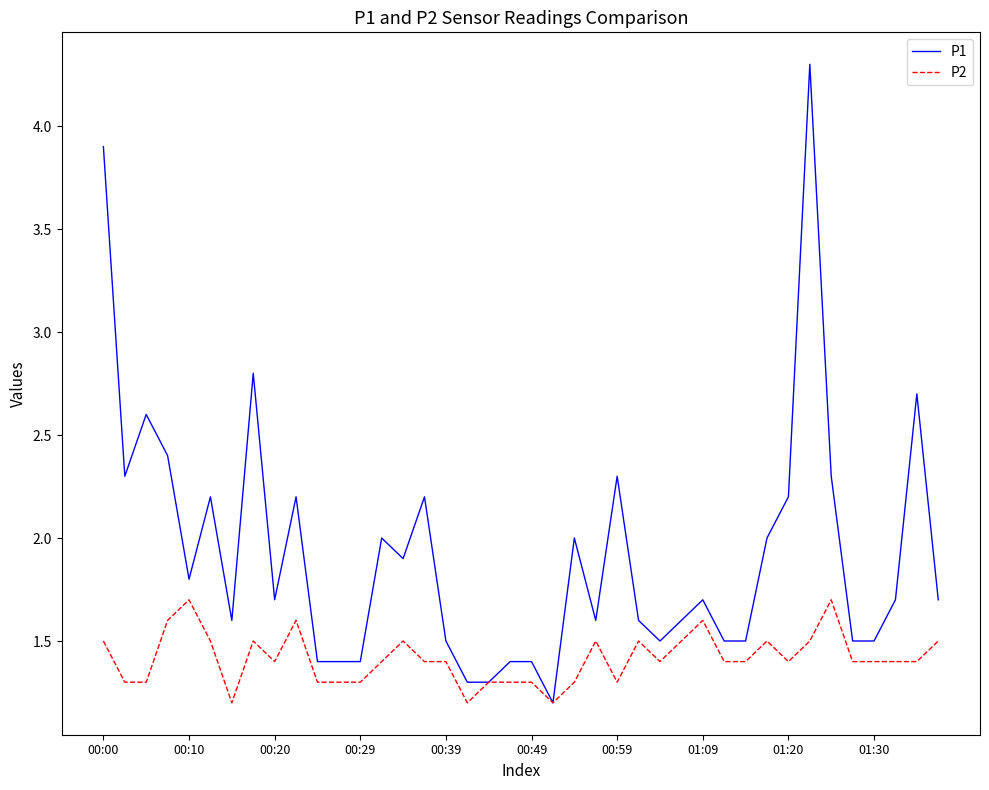

Which series has the largest total across all categories?

P1